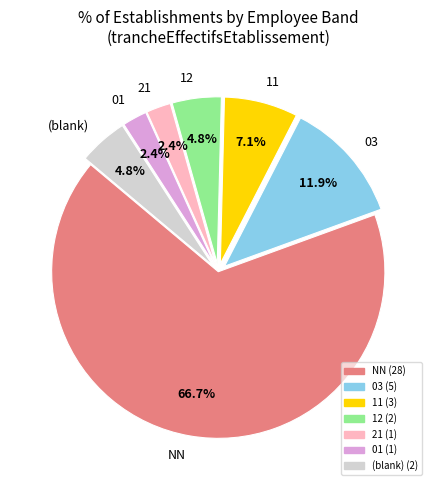

What is the largest slice in the pie chart?

NN